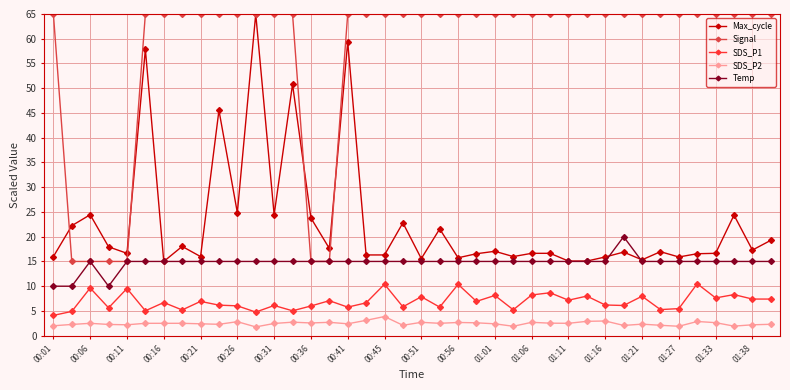

Which series ends up on top after the final intersection of Signal and Max_cycle?

Signal